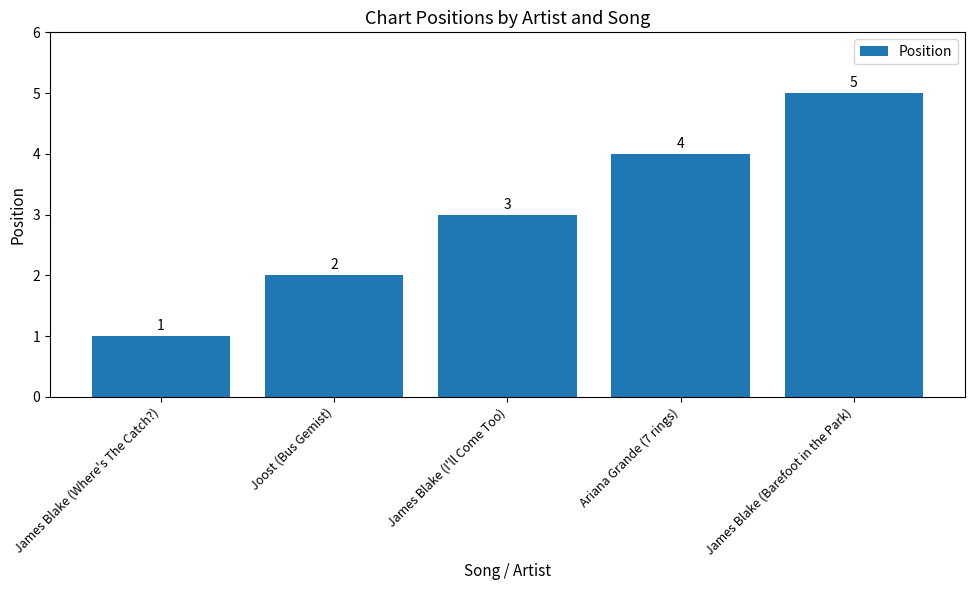

Reading left to right, transcribe all the data shown in this chart.

1	2	3	4	5